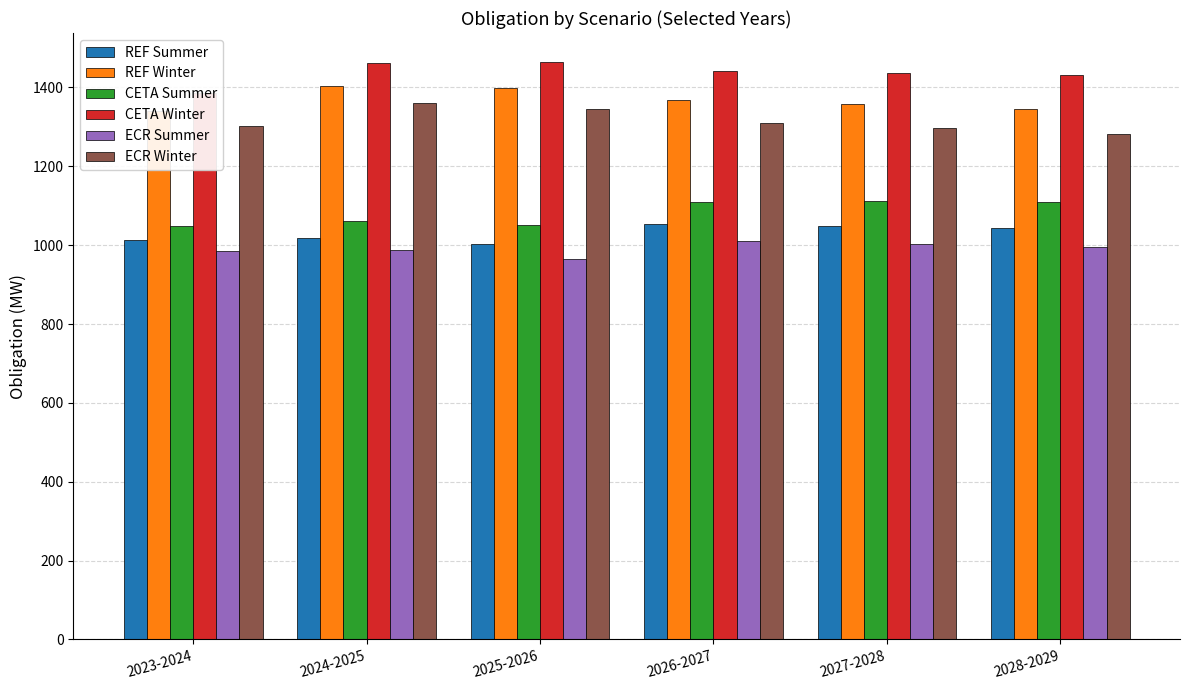

What is the label of the 3rd bar from the right?

2026-2027